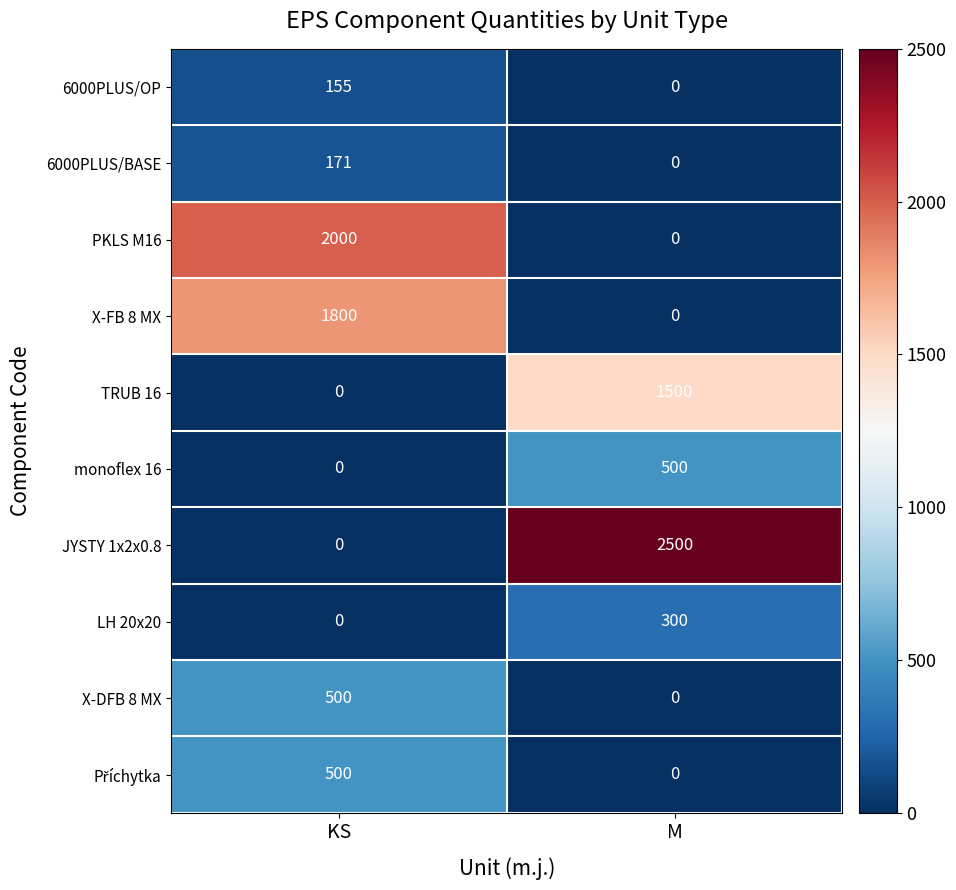

Which series has the widest spread of values?

JYSTY 1x2x0.8